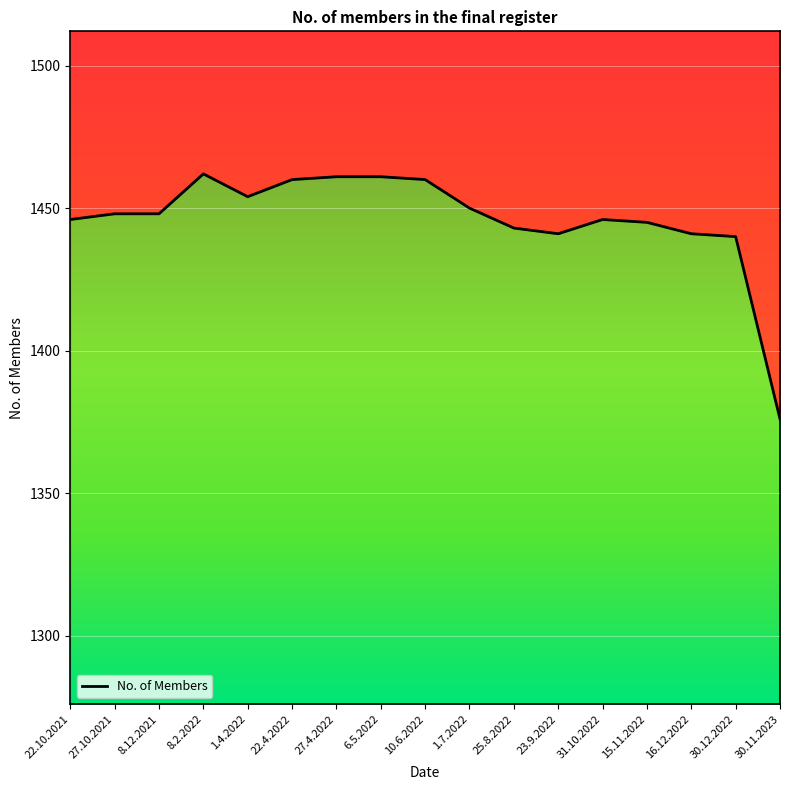

Rank the categories by value from highest to lowest.

8.2.2022, 27.4.2022, 6.5.2022, 22.4.2022, 10.6.2022, 1.4.2022, 1.7.2022, 27.10.2021, 8.12.2021, 22.10.2021, 31.10.2022, 15.11.2022, 25.8.2022, 23.9.2022, 16.12.2022, 30.12.2022, 30.11.2023